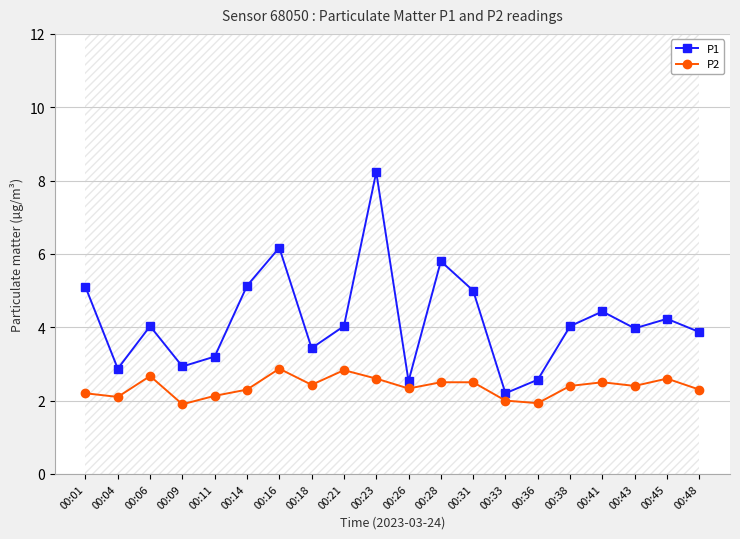

What is the sum of the P1 values at 00:36 and 00:38?

6.6